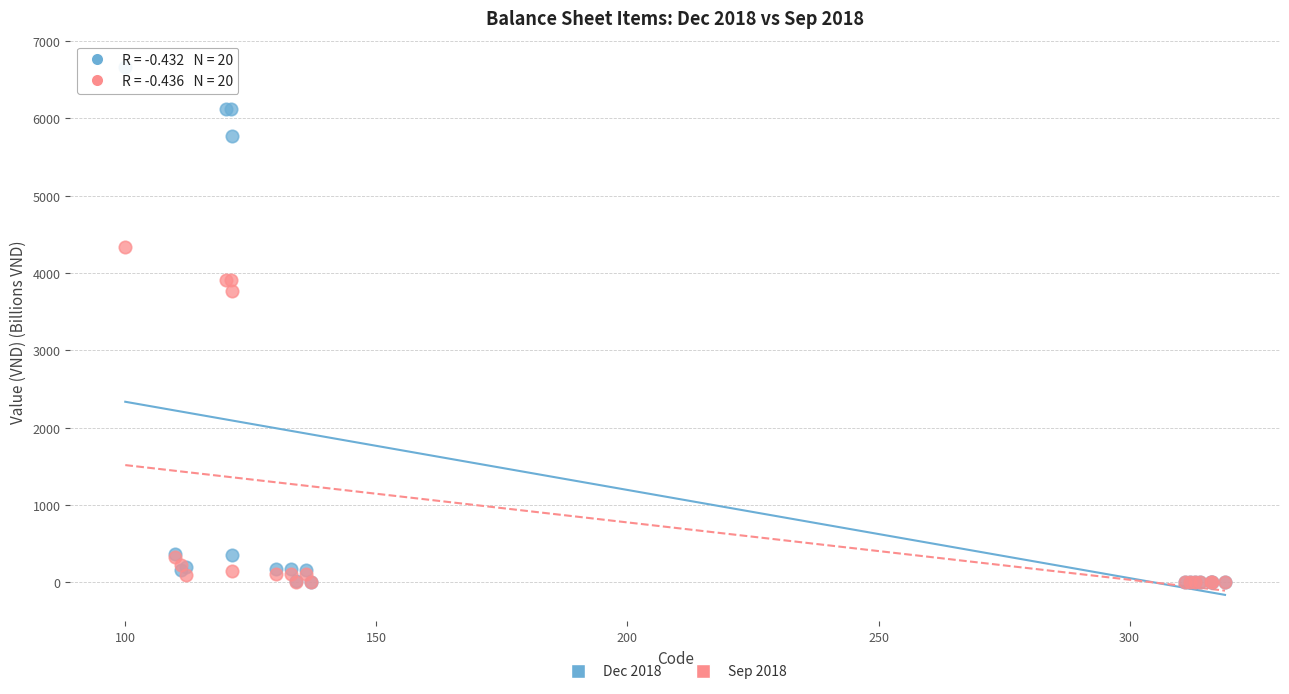

Across all series, what Y value is closest to 3332?

3766.1